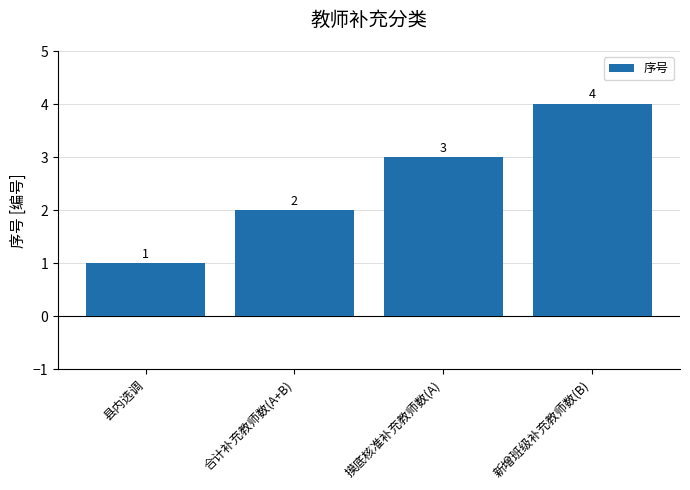

Which category has the highest value across all series?

新增班级补充教师数(B)